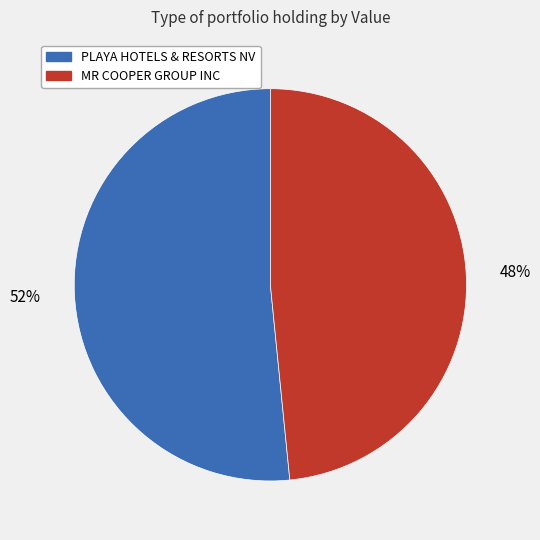

Which slice is the largest?

PLAYA HOTELS & RESORTS NV